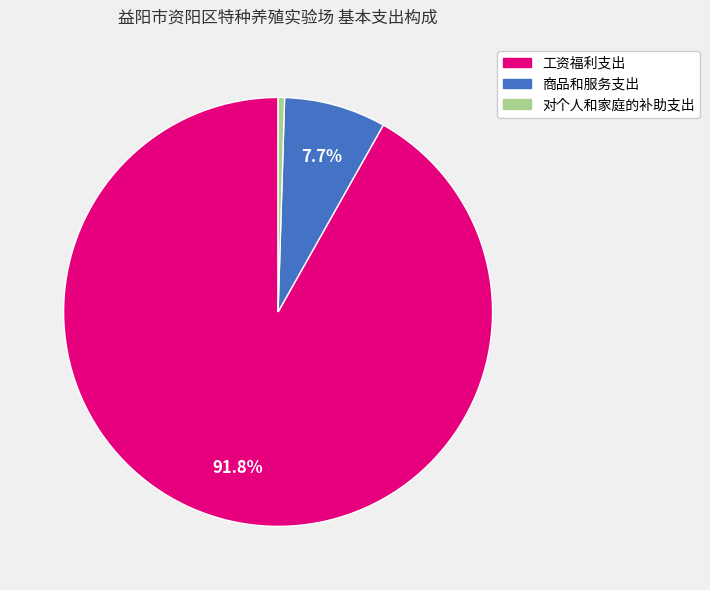

How many segments does this pie chart have?

3